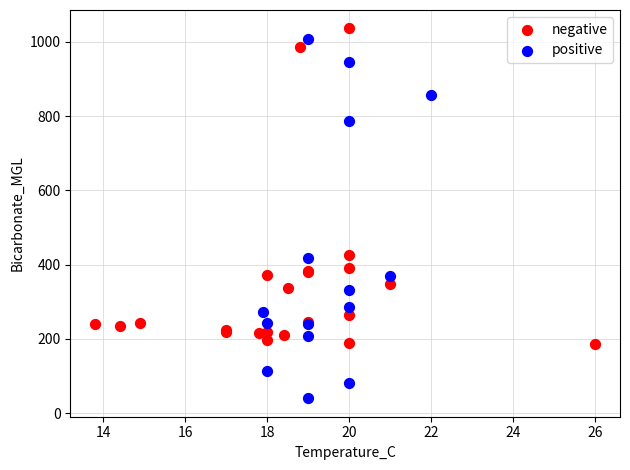

Which series has the largest Y range (max minus min)?

positive